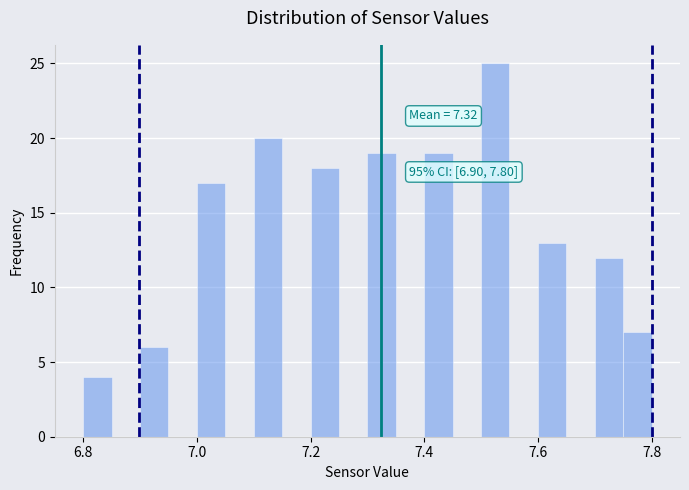

Around what value on the x-axis is the tallest bar? Give the approximate position of its centre, as read against the axis.

7.52